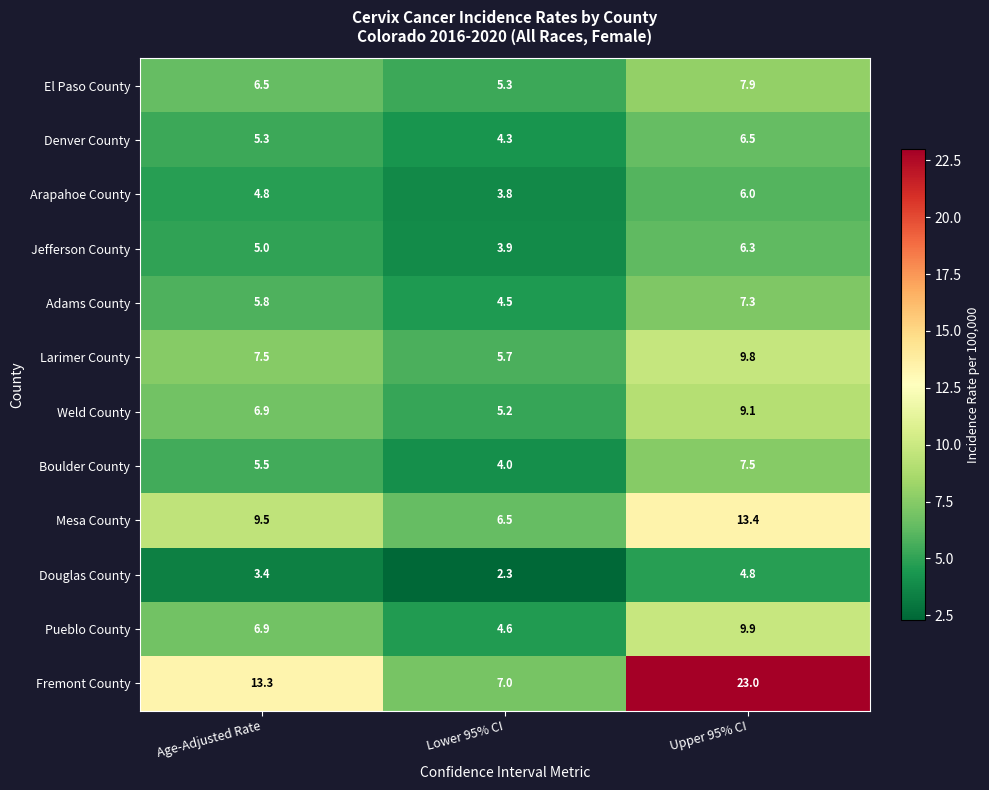

What is the difference between the maximum and minimum values in the Adams County series?

2.8